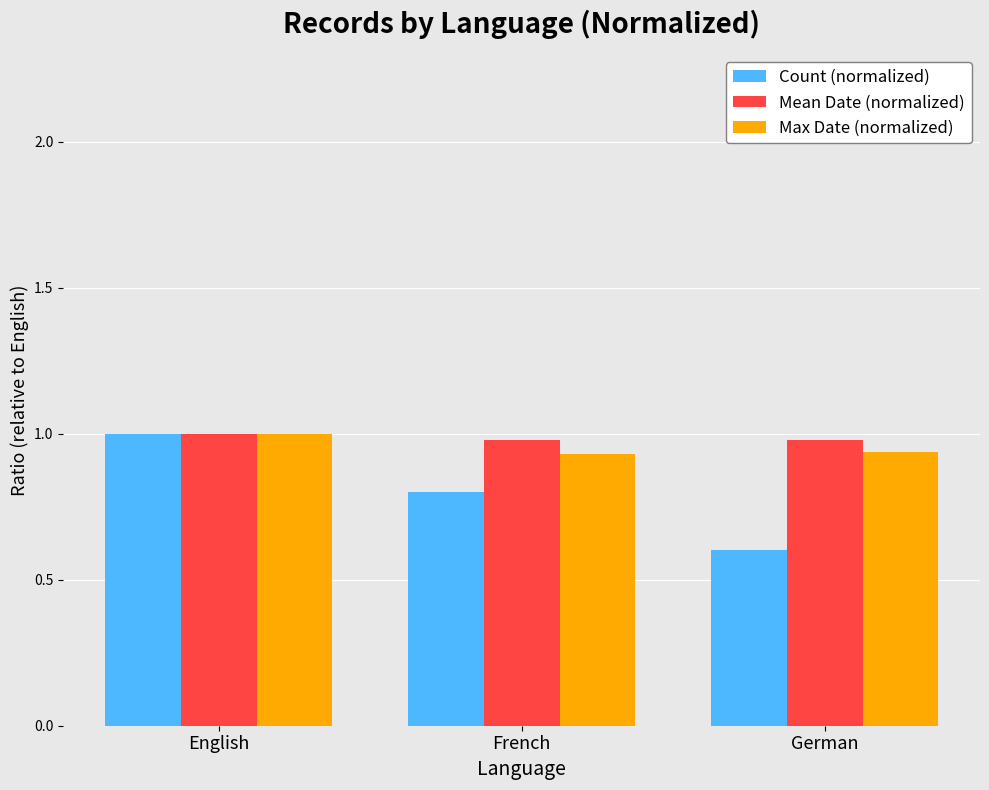

What is the value of the Count (normalized) bar at the 2nd from the left?

0.8